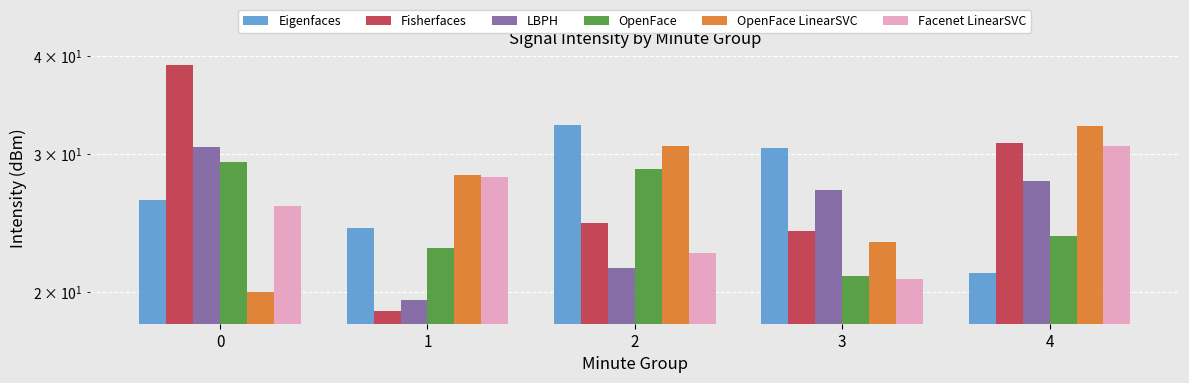

Which series has the widest spread of values?

Fisherfaces